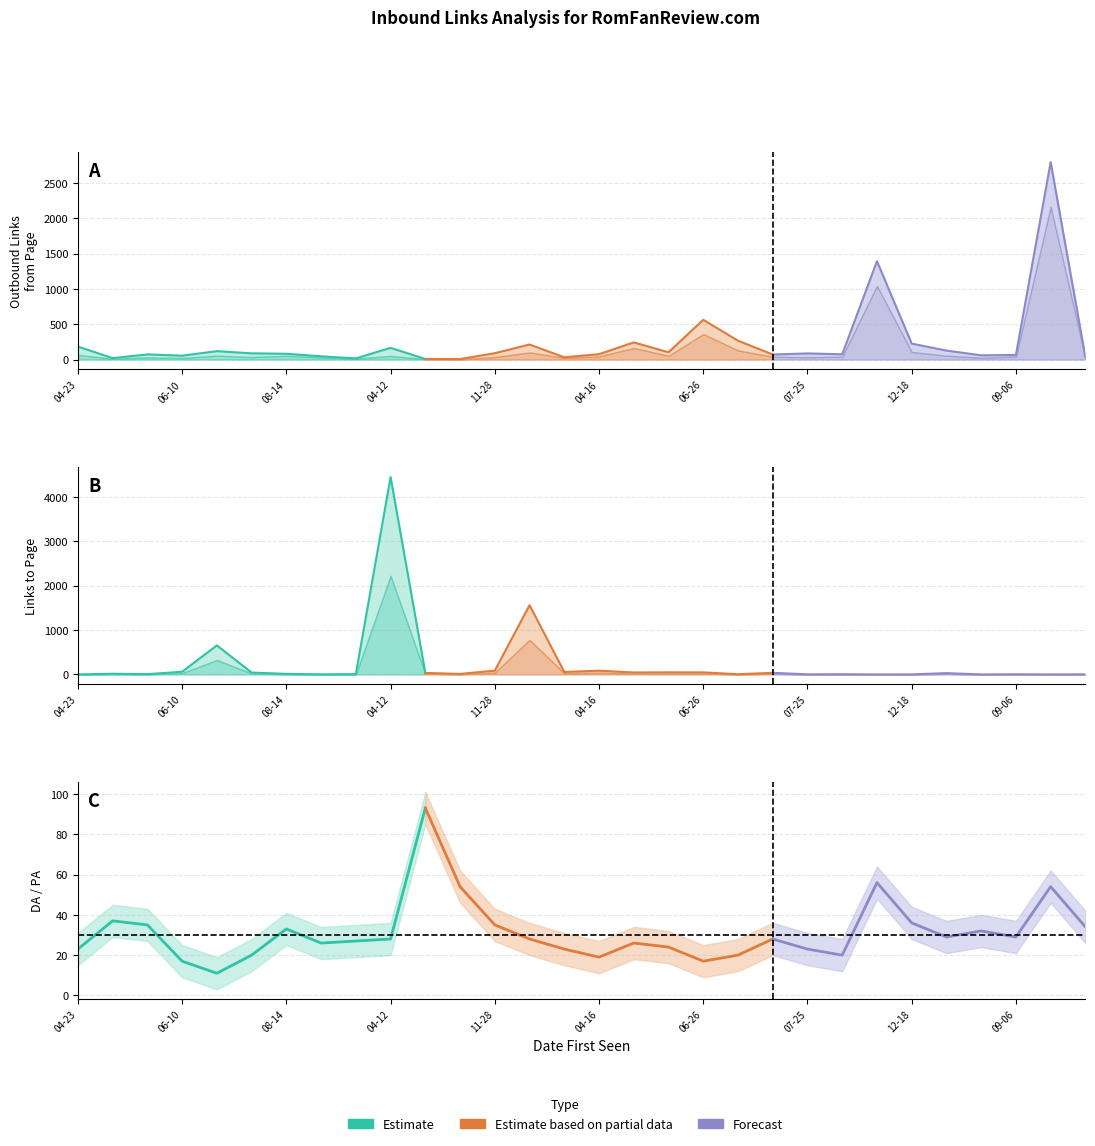

Which category has the lowest value in the DA series?

2016-06-17